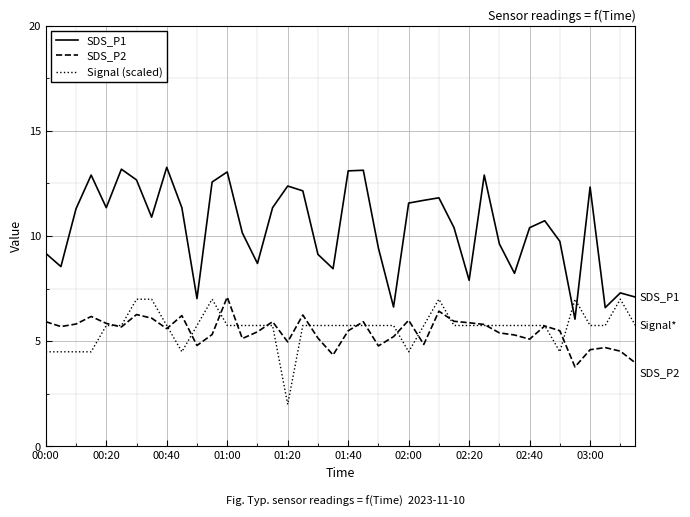

True or false: SDS_P1 and SDS_P2 intersect in this chart.

False